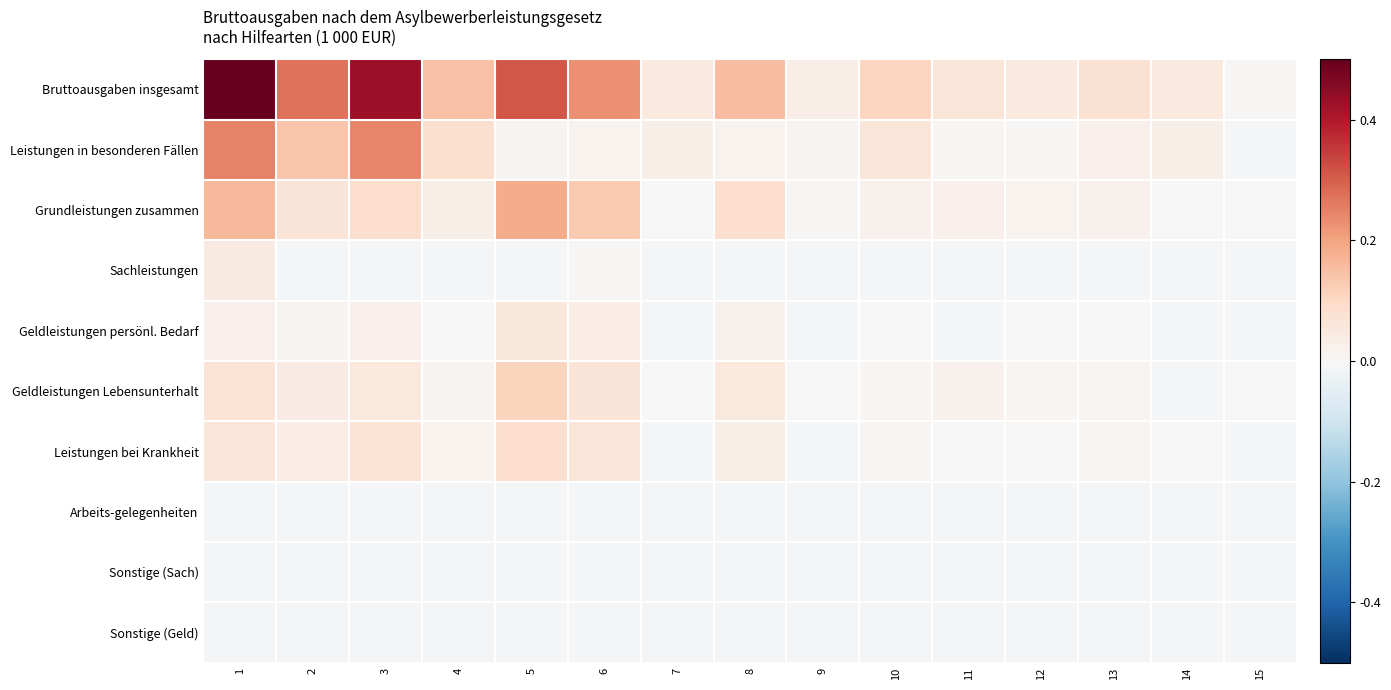

At which category does the chart reach its peak across all series?

1